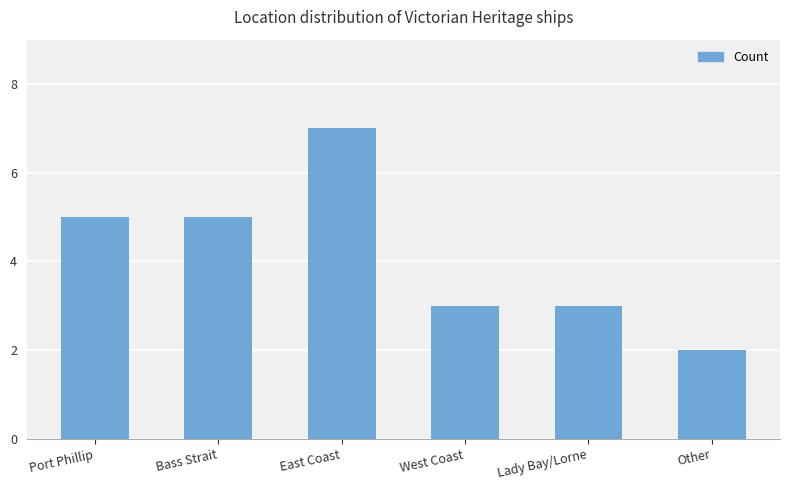

At which category does the chart reach its minimum across all series?

Other